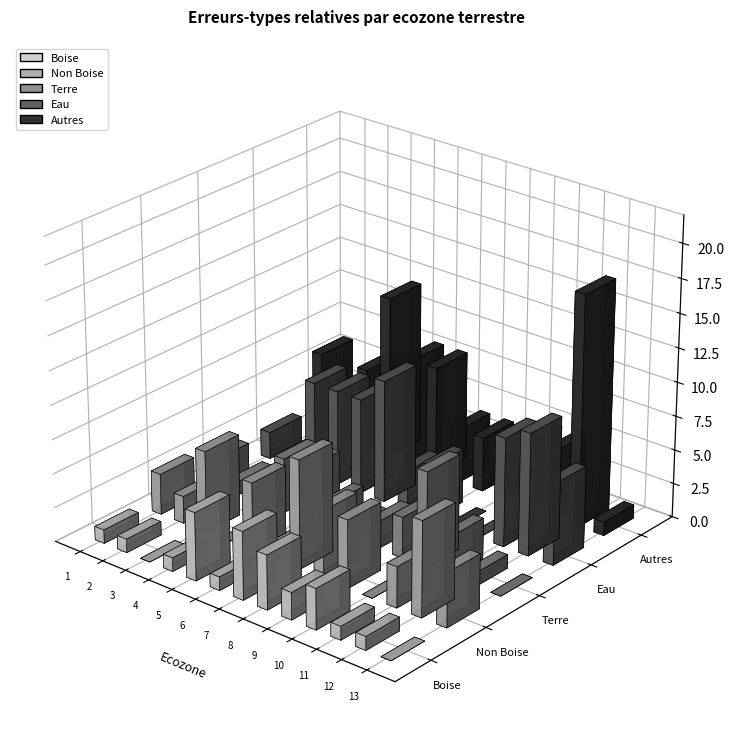

How many groups of bars are there?

13